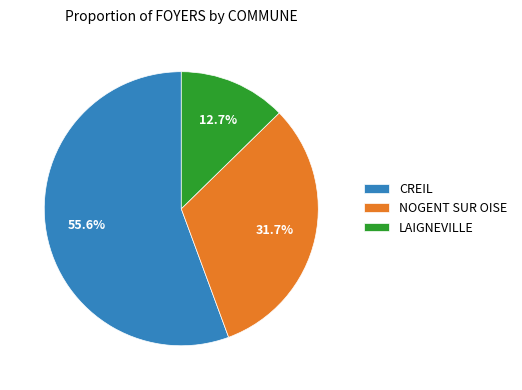

Which slice represents more than half of the pie?

CREIL